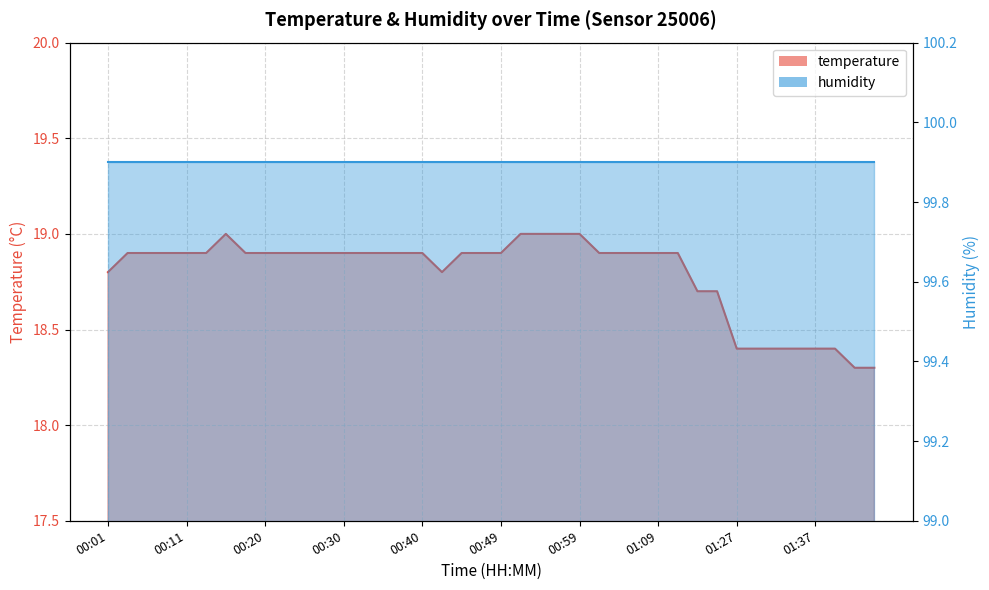

Reading right to left, transcribe all the data shown in this chart.

18.3	18.3	18.4	18.4	18.4	18.4	18.4	18.4	18.7	18.7	18.9	18.9	18.9	18.9	18.9	19.0	19.0	19.0	19.0	18.9	18.9	18.9	18.8	18.9	18.9	18.9	18.9	18.9	18.9	18.9	18.9	18.9	18.9	19.0	18.9	18.9	18.9	18.9	18.9	18.8